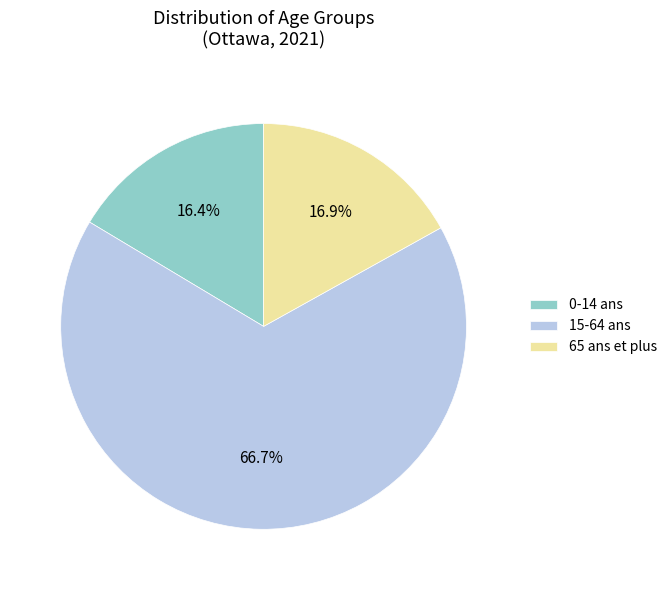

Between 65 ans et plus and 15-64 ans, which is larger?

15-64 ans